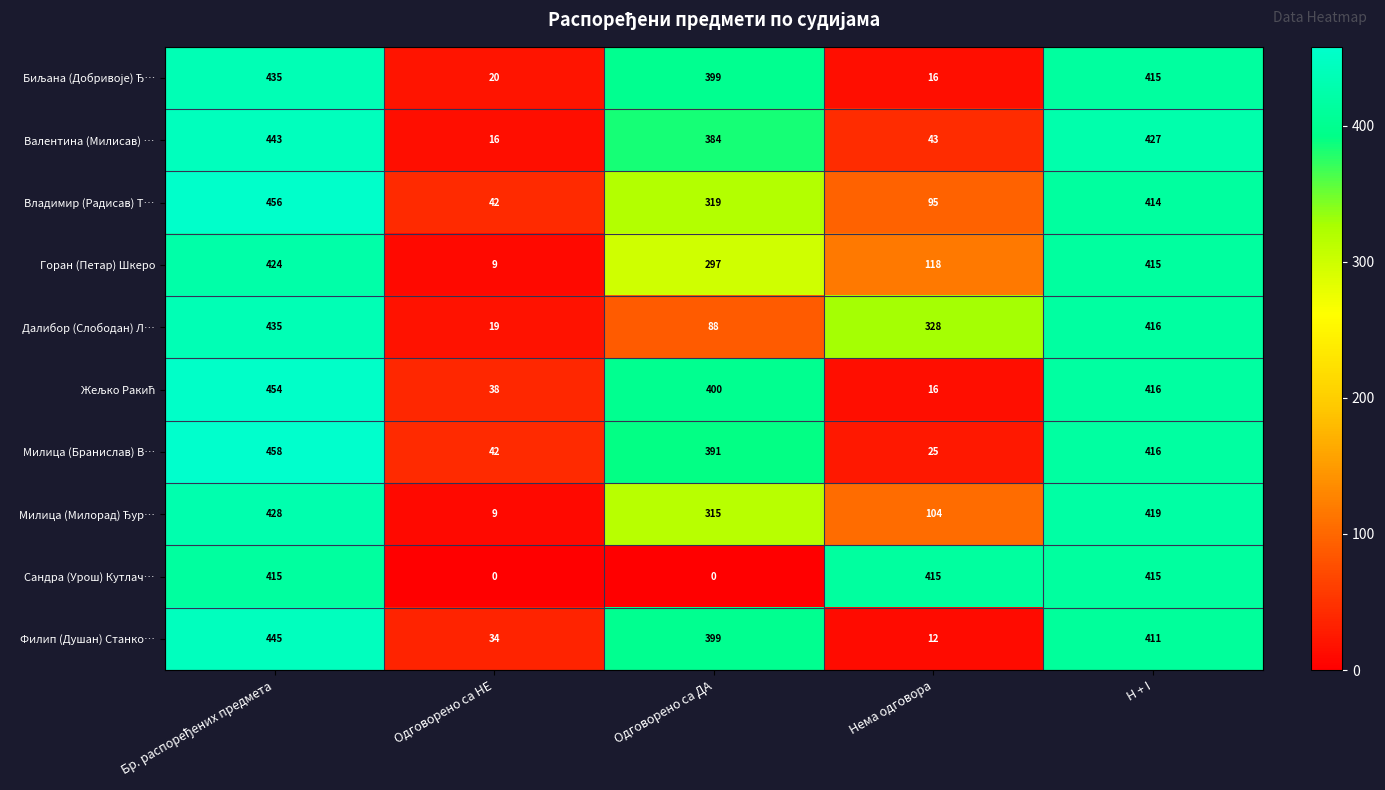

At how many categories does at least one series exceed 75?

4